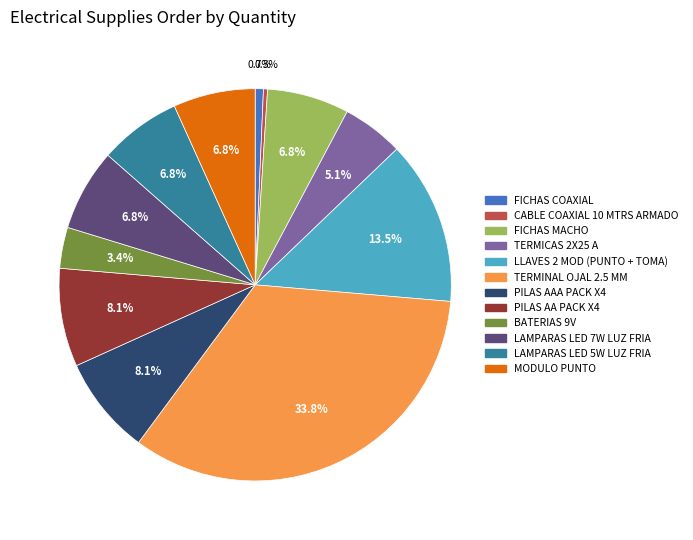

True or false: FICHAS MACHO accounts for 7% of the total.

True